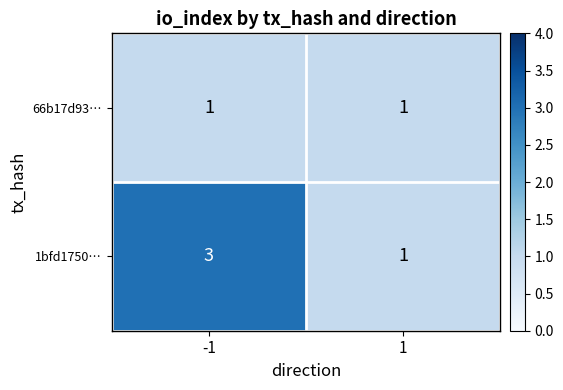

Is it true that 66b17d93… equals 2 at -1?

False